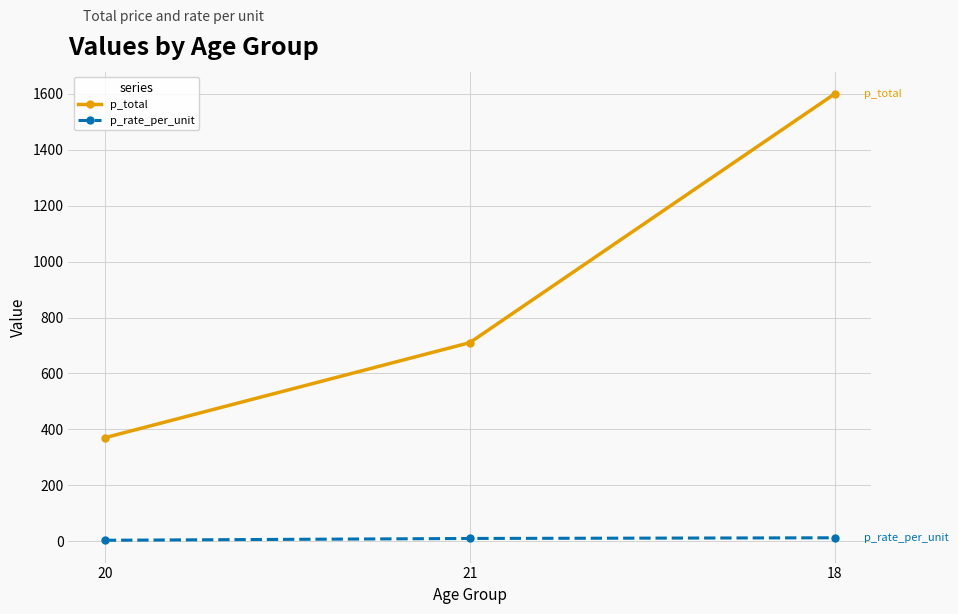

Rank the series by their average value, from lowest to highest.

p_rate_per_unit, p_total